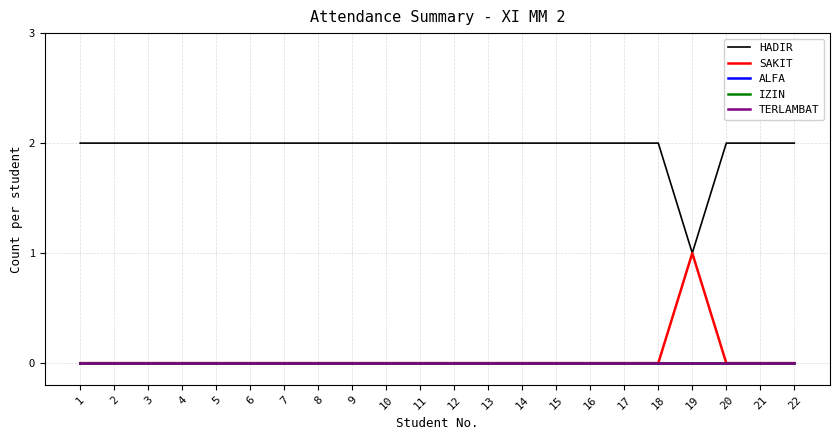

Is this an area chart (filled region under the line)?

No